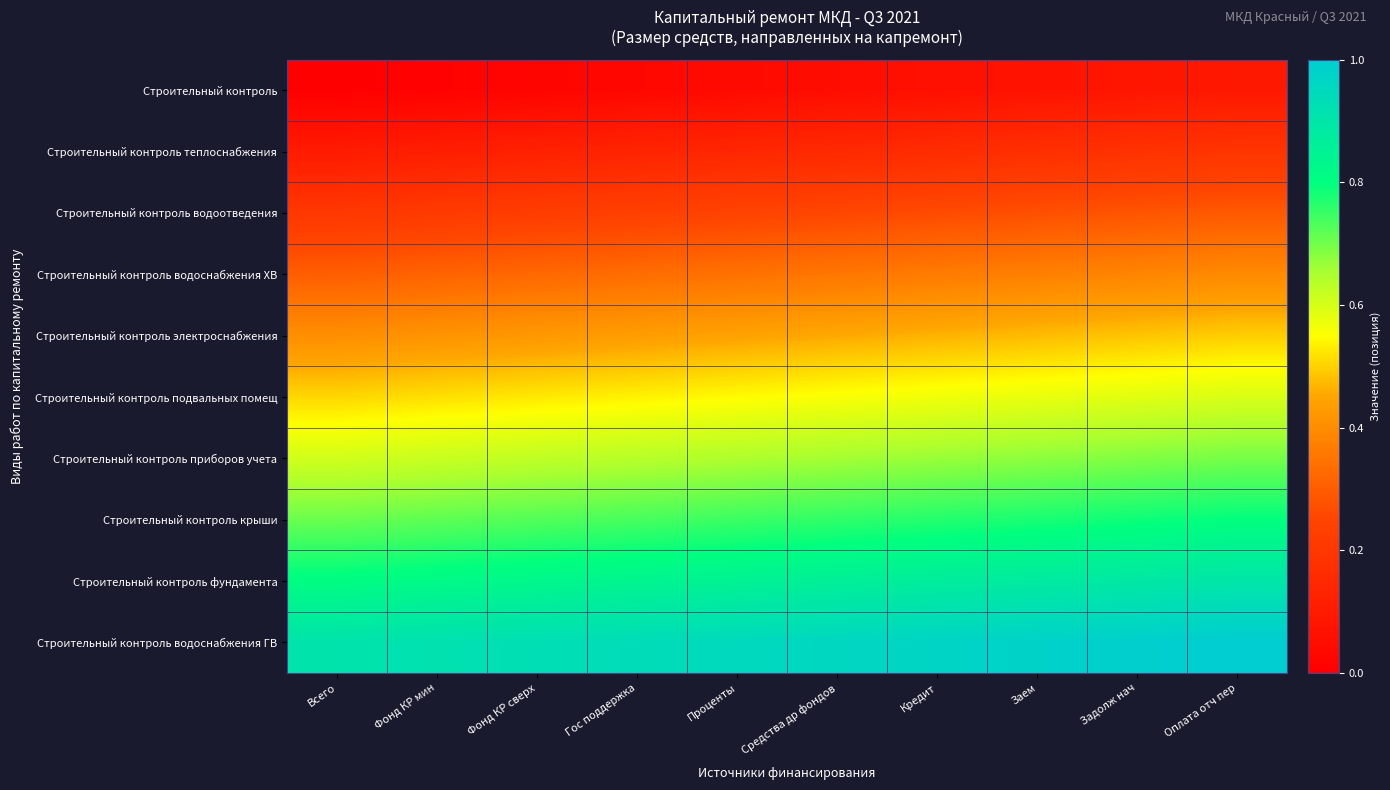

At which category is the sum across all series the highest?

Оплата отч пер